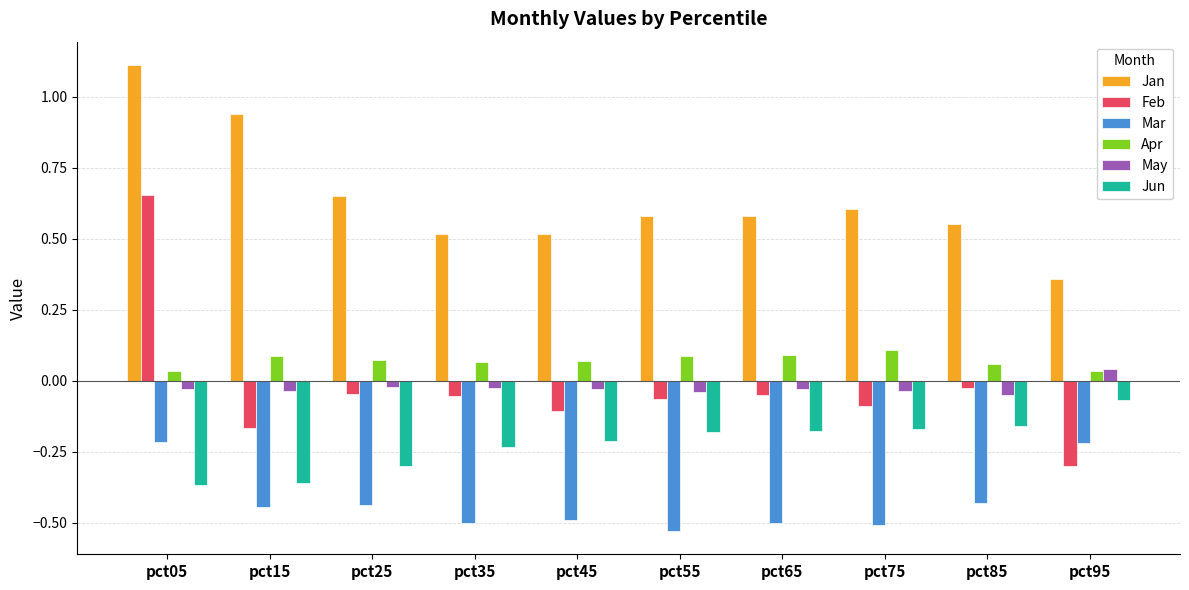

Between pct25 and pct35, which series saw the biggest shift?

Jan